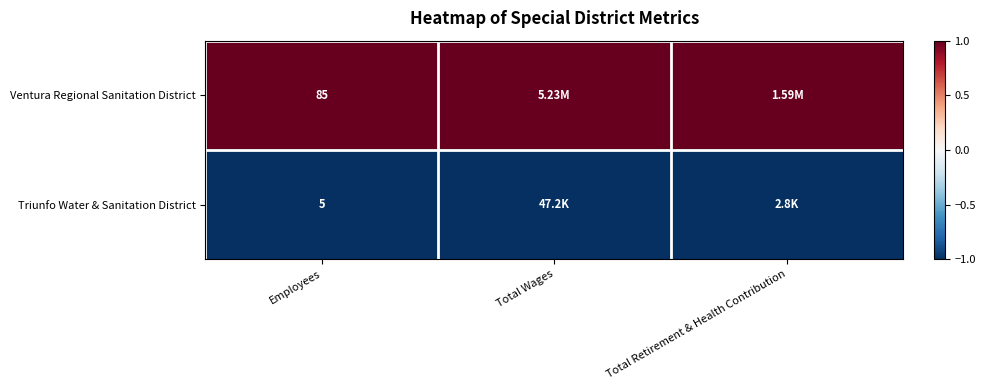

Is the value of Ventura Regional Sanitation District at Employees greater than the value of Triunfo Water & Sanitation District at Employees?

Yes